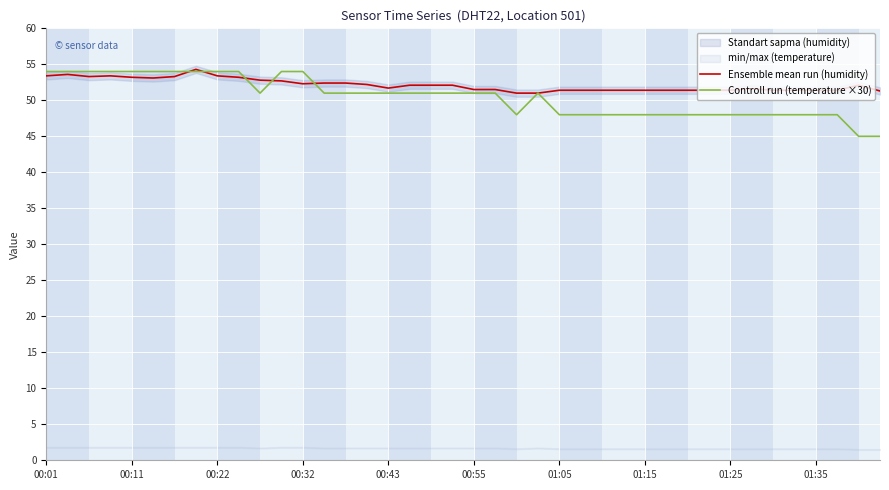

The value of Ensemble mean run (humidity) at 00:43 is 51.7. True or false?

True